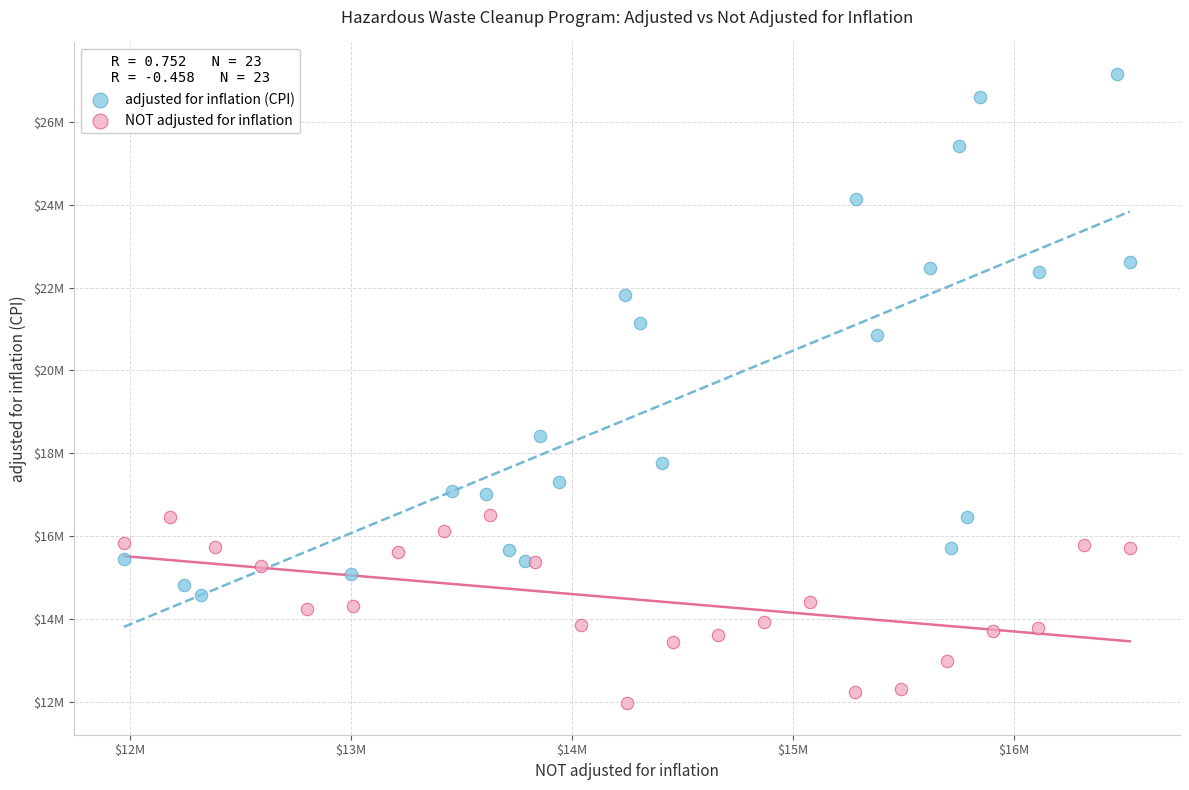

Which series reaches the minimum Y coordinate?

NOT adjusted for inflation